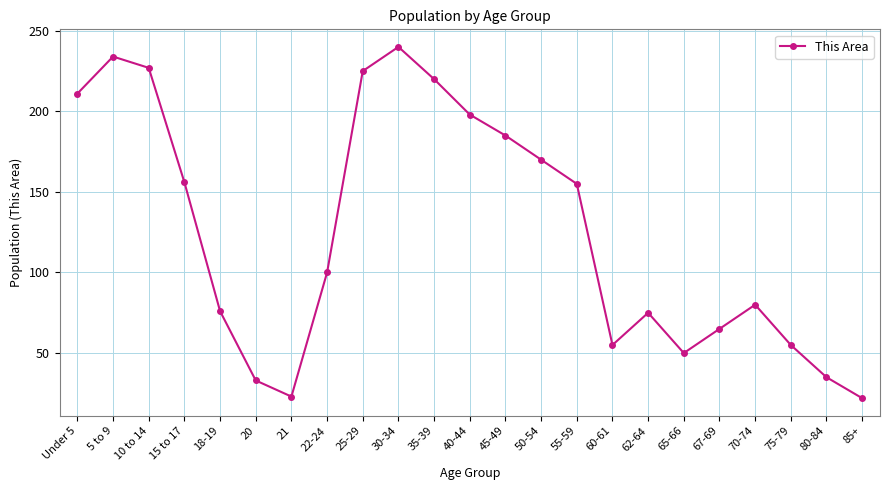

What is the average value?

126